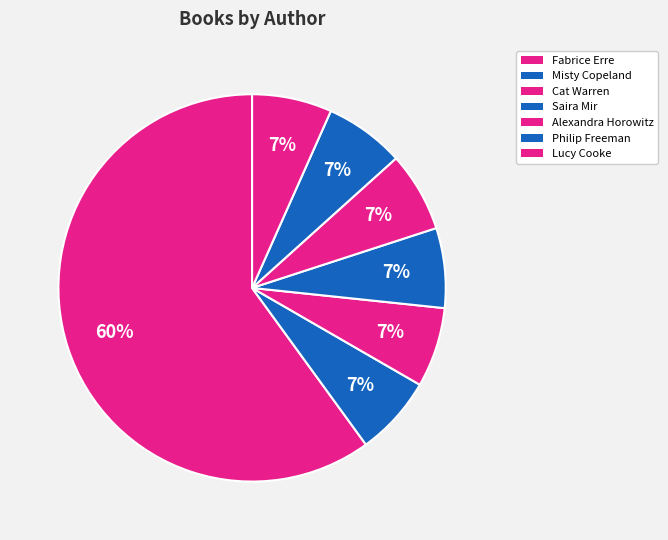

The Alexandra Horowitz slice represents 7% of the pie. True or false?

True